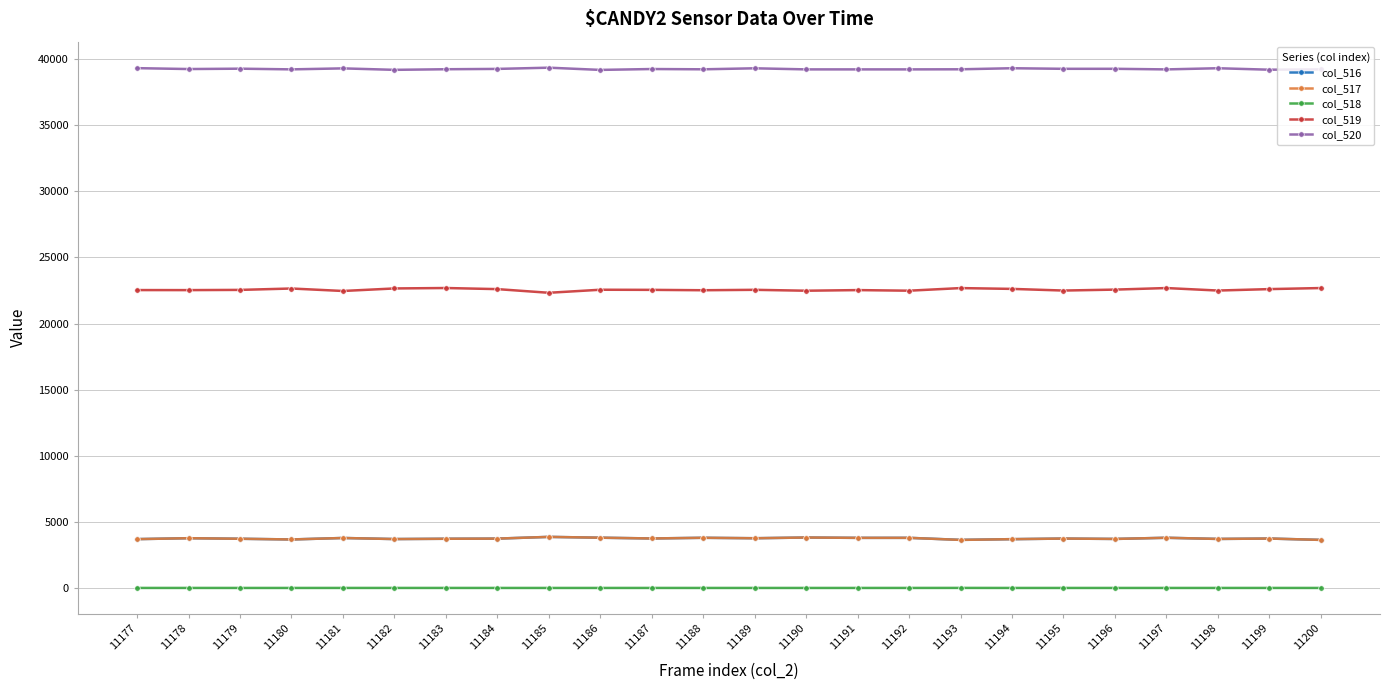

What is the spread (max minus min) of values at 11184?

39256